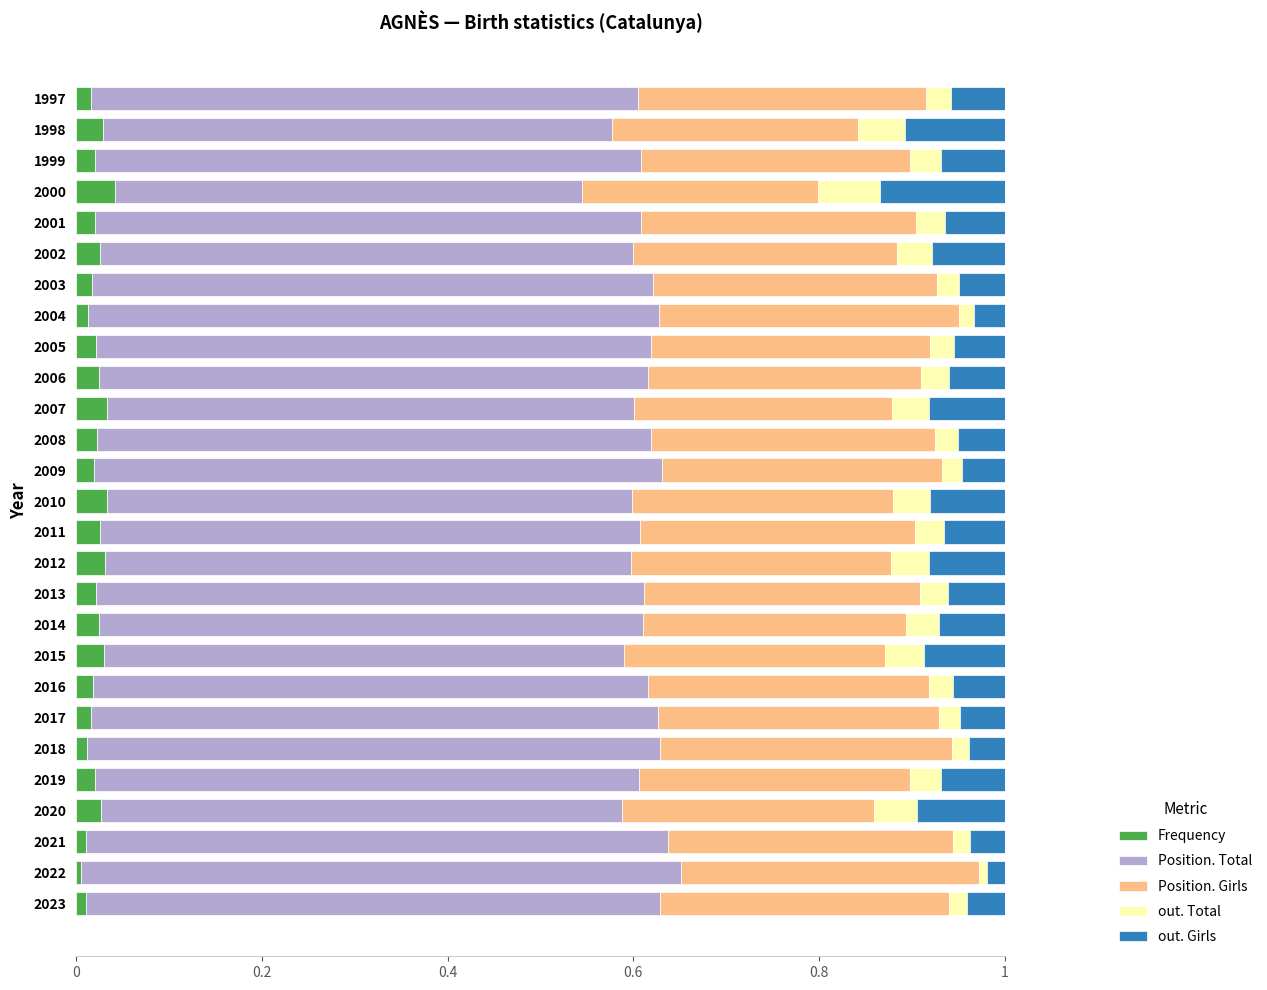

What is the total value across all series at 2019?

1.0